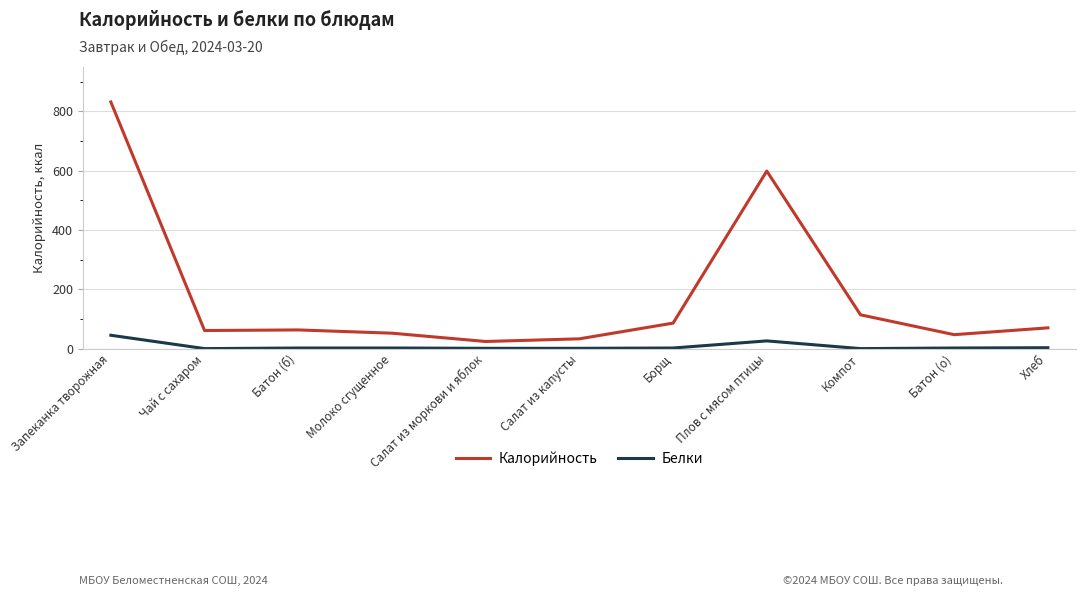

What is the approximate value of Белки at Плов с мясом птицы?

26